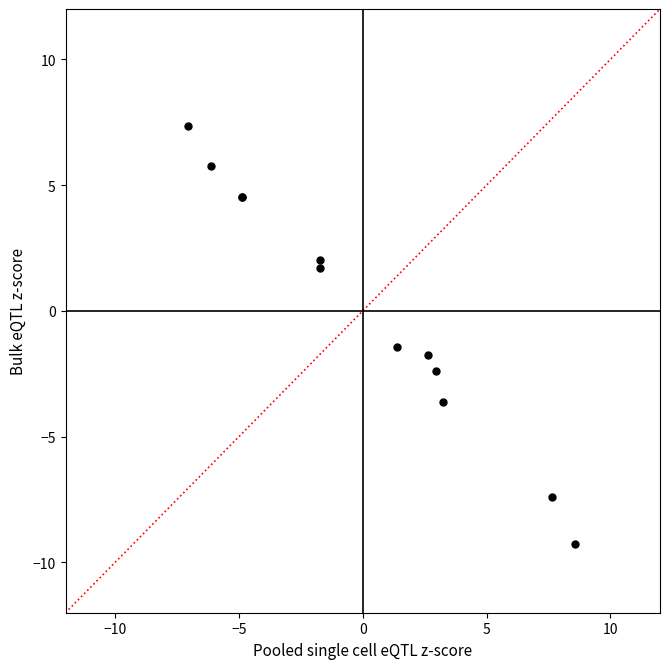

What Y value in the scatter plot is closest to 0?

-1.4